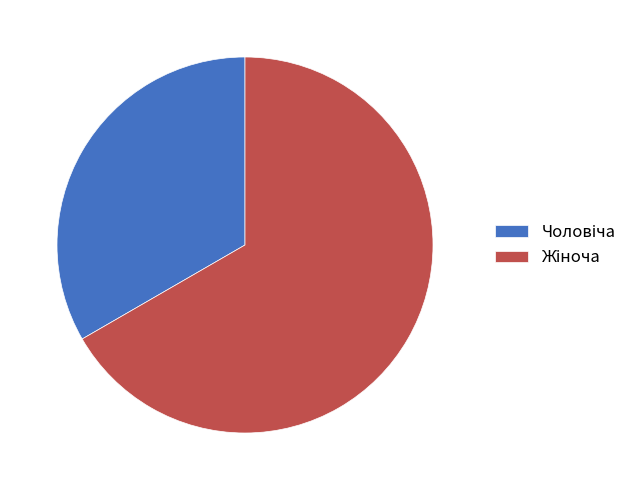

How many slices are in this pie chart?

2